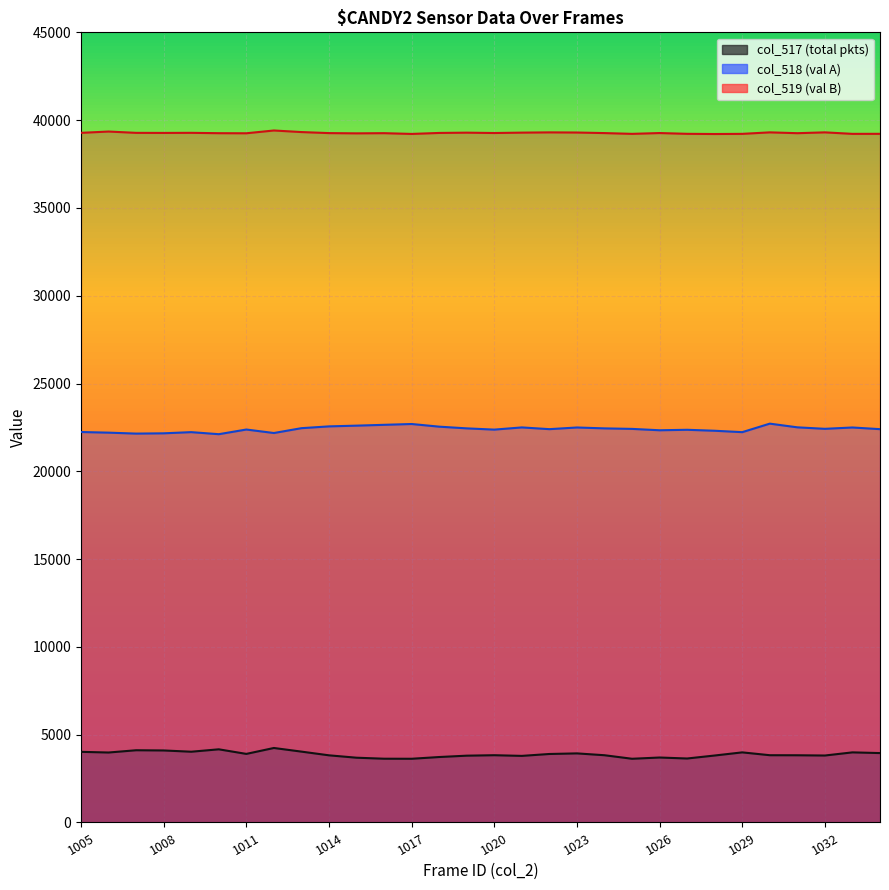

Which series has the widest spread of values?

col_517